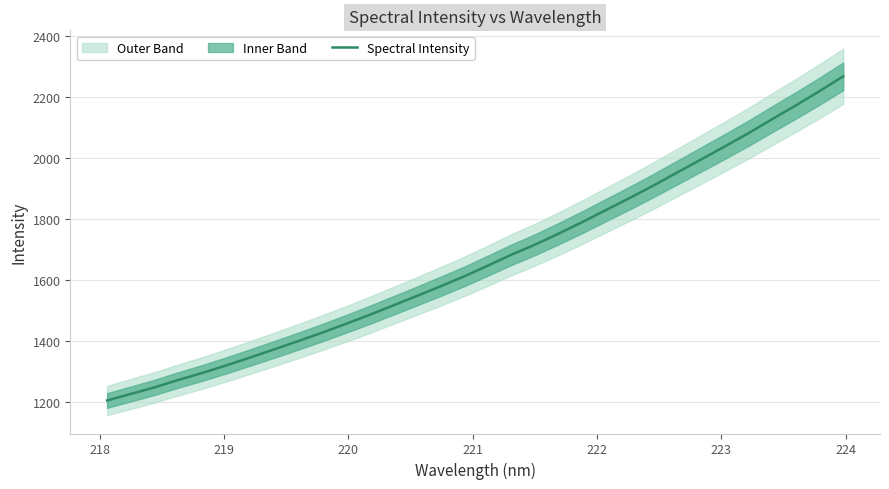

Is this an area chart (filled region under the line)?

No